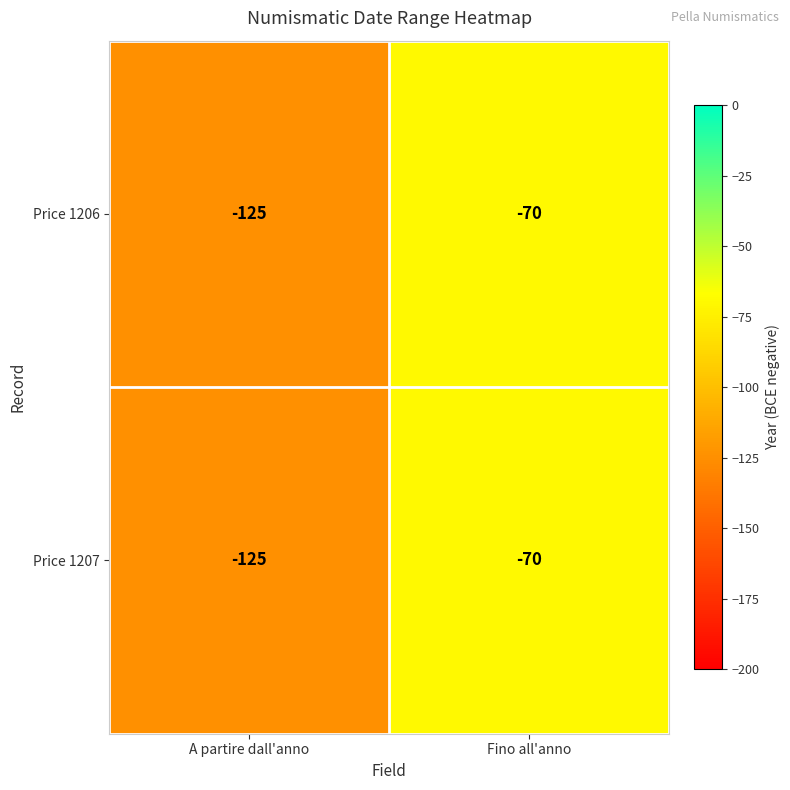

How many series are shown in this chart?

2